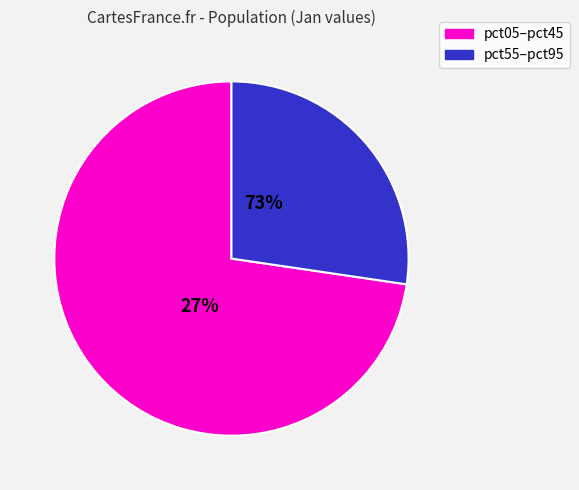

Which slice is the largest?

pct05